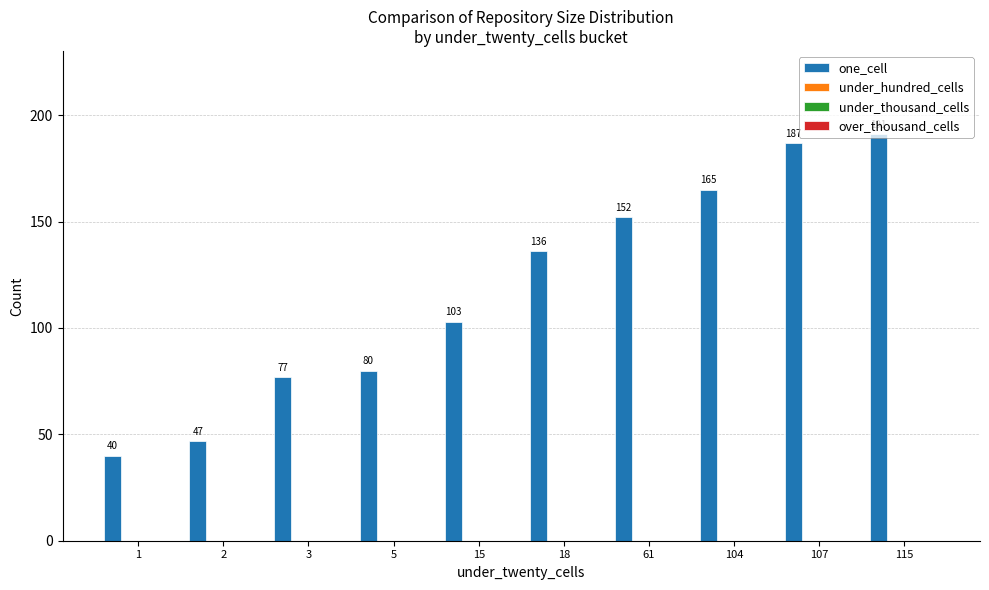

What is the value of the 3rd bar from the left?

77